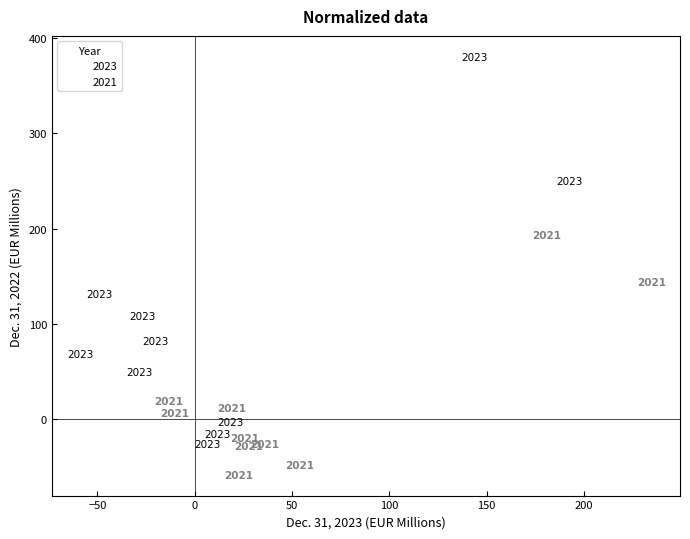

What are all the series names shown in the legend?

2023, 2021